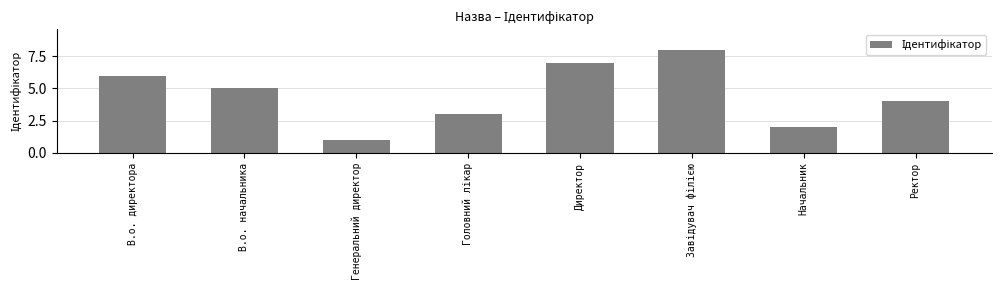

How many data points does each series have?

8